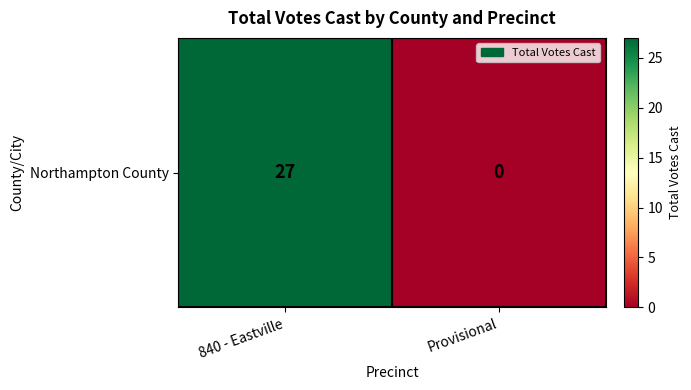

At which label is the value closest to 13?

Provisional